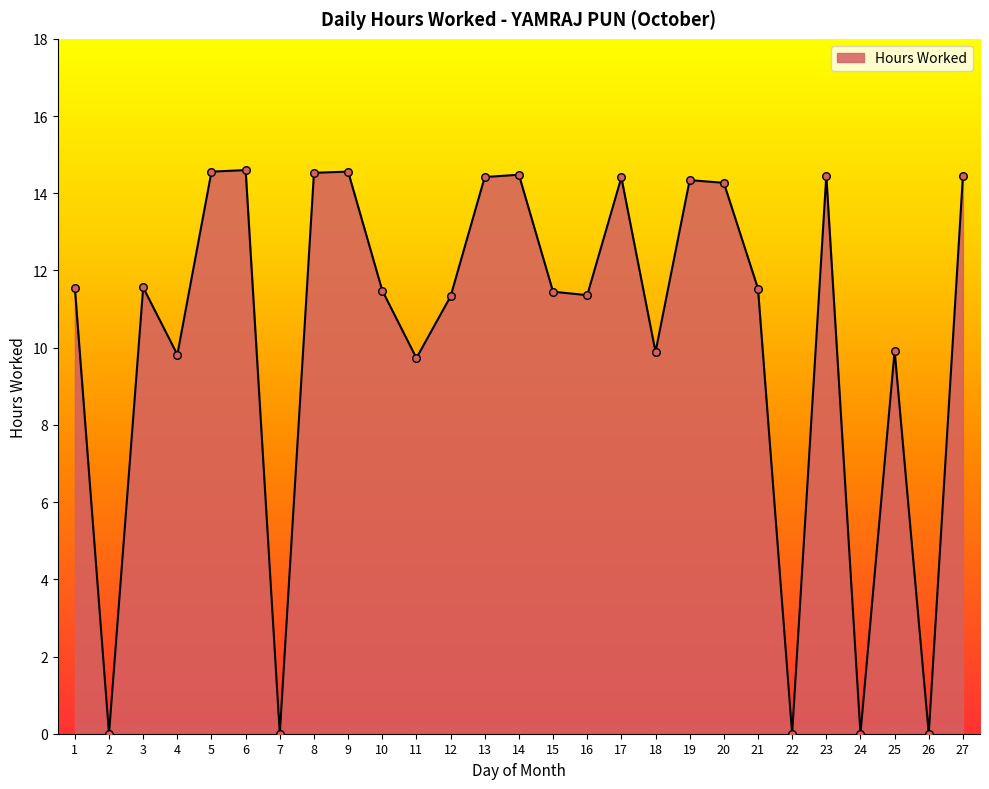

Which has a higher value, 10 or 27?

27